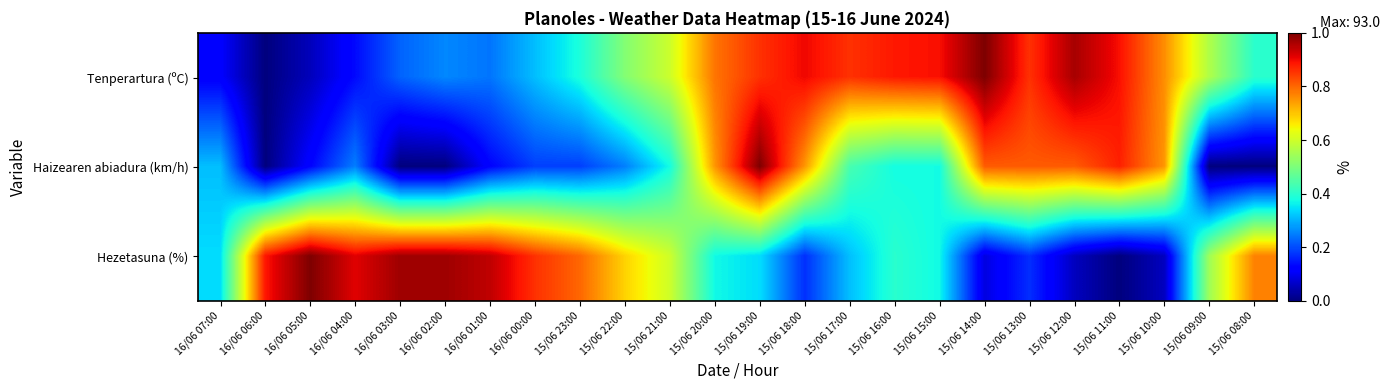

Reading left to right, what are all the values shown in this chart?

Tenperartura (ºC): 16/06 07:00=0.1	16/06 06:00=0.0	16/06 05:00=0.1	16/06 04:00=0.1	16/06 03:00=0.2	16/06 02:00=0.3	16/06 01:00=0.2	16/06 00:00=0.3	15/06 23:00=0.4	15/06 22:00=0.5	15/06 21:00=0.6	15/06 20:00=0.8	15/06 19:00=0.9	15/06 18:00=0.9	15/06 17:00=0.9	15/06 16:00=0.9	15/06 15:00=0.9	15/06 14:00=1.0	15/06 13:00=0.9	15/06 12:00=1.0	15/06 11:00=0.9	15/06 10:00=0.8	15/06 09:00=0.6	15/06 08:00=0.4
Haizearen abiadura (km/h): 16/06 07:00=0.3	16/06 06:00=0.0	16/06 05:00=0.1	16/06 04:00=0.2	16/06 03:00=0.0	16/06 02:00=0.0	16/06 01:00=0.1	16/06 00:00=0.2	15/06 23:00=0.2	15/06 22:00=0.2	15/06 21:00=0.4	15/06 20:00=0.8	15/06 19:00=1.0	15/06 18:00=0.8	15/06 17:00=0.4	15/06 16:00=0.4	15/06 15:00=0.4	15/06 14:00=0.8	15/06 13:00=0.8	15/06 12:00=0.8	15/06 11:00=0.9	15/06 10:00=0.8	15/06 09:00=0.0	15/06 08:00=0.0
Hezetasuna (%): 16/06 07:00=0.3	16/06 06:00=0.9	16/06 05:00=1.0	16/06 04:00=0.9	16/06 03:00=1.0	16/06 02:00=1.0	16/06 01:00=0.9	16/06 00:00=0.9	15/06 23:00=0.8	15/06 22:00=0.7	15/06 21:00=0.6	15/06 20:00=0.4	15/06 19:00=0.3	15/06 18:00=0.2	15/06 17:00=0.3	15/06 16:00=0.4	15/06 15:00=0.4	15/06 14:00=0.1	15/06 13:00=0.2	15/06 12:00=0.1	15/06 11:00=0.0	15/06 10:00=0.1	15/06 09:00=0.5	15/06 08:00=0.8